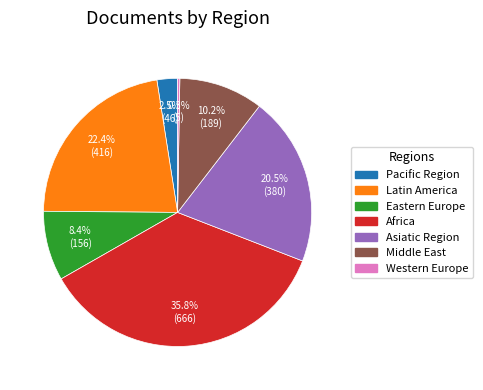

What is the largest slice in the pie chart?

Africa